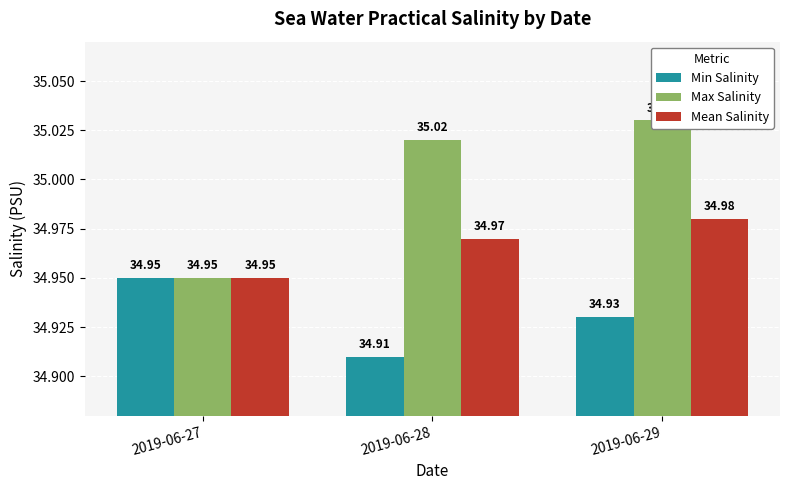

What value does the Mean Salinity series have at 2019-06-29?

35.0